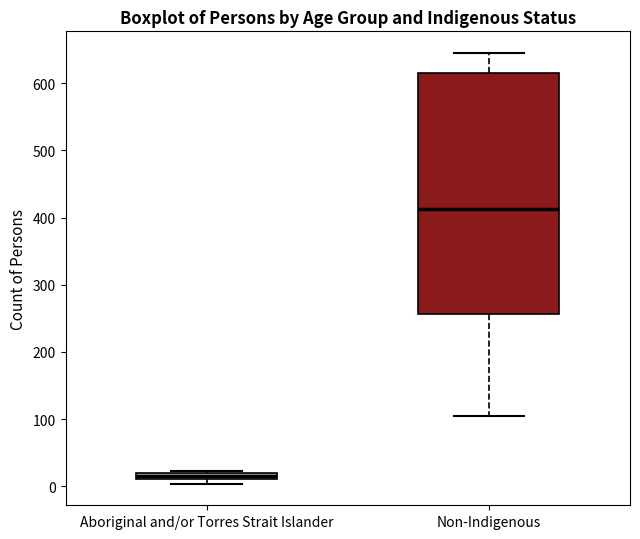

Which box is the tallest, from its lower edge to its upper edge?

Non-Indigenous